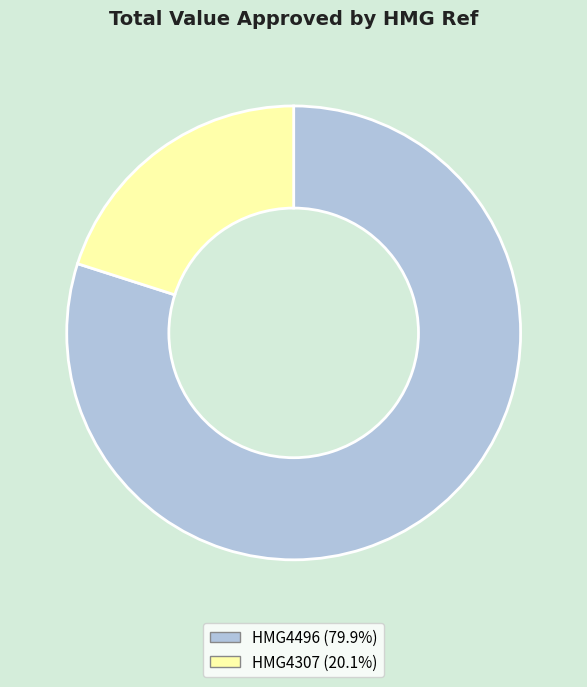

Between HMG4496 and HMG4307, which is larger?

HMG4496